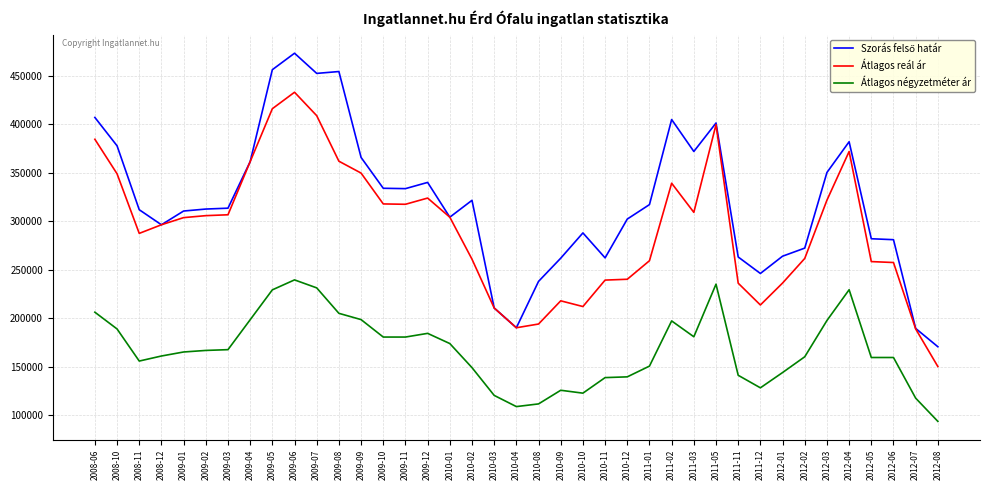

What is the approximate value of Átlagos négyzetméter ár at 2012-08, to the nearest 100?

93300